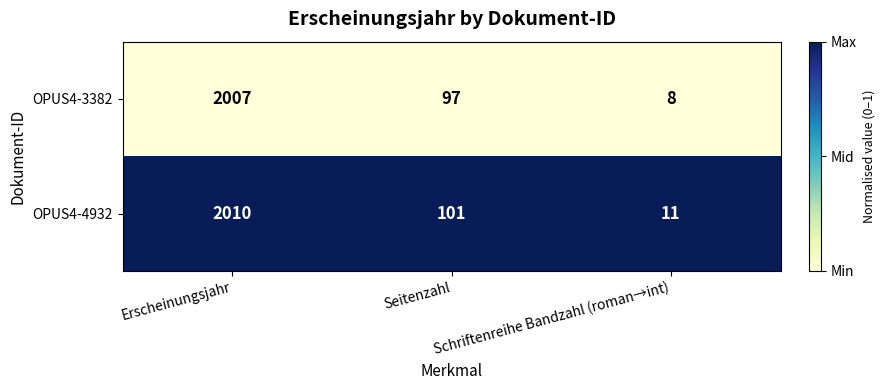

At which category is the sum across all series the highest?

Erscheinungsjahr